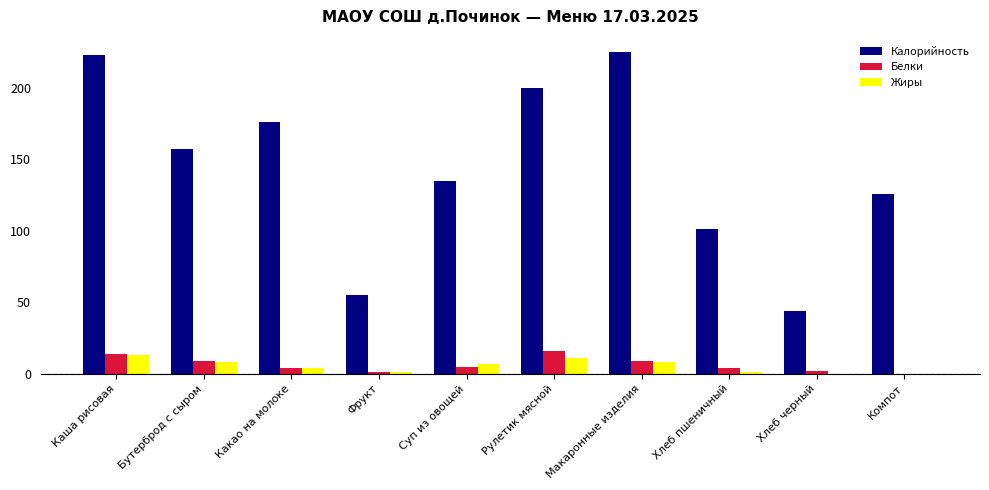

The value of Белки at Хлеб пшеничный is 4. True or false?

True